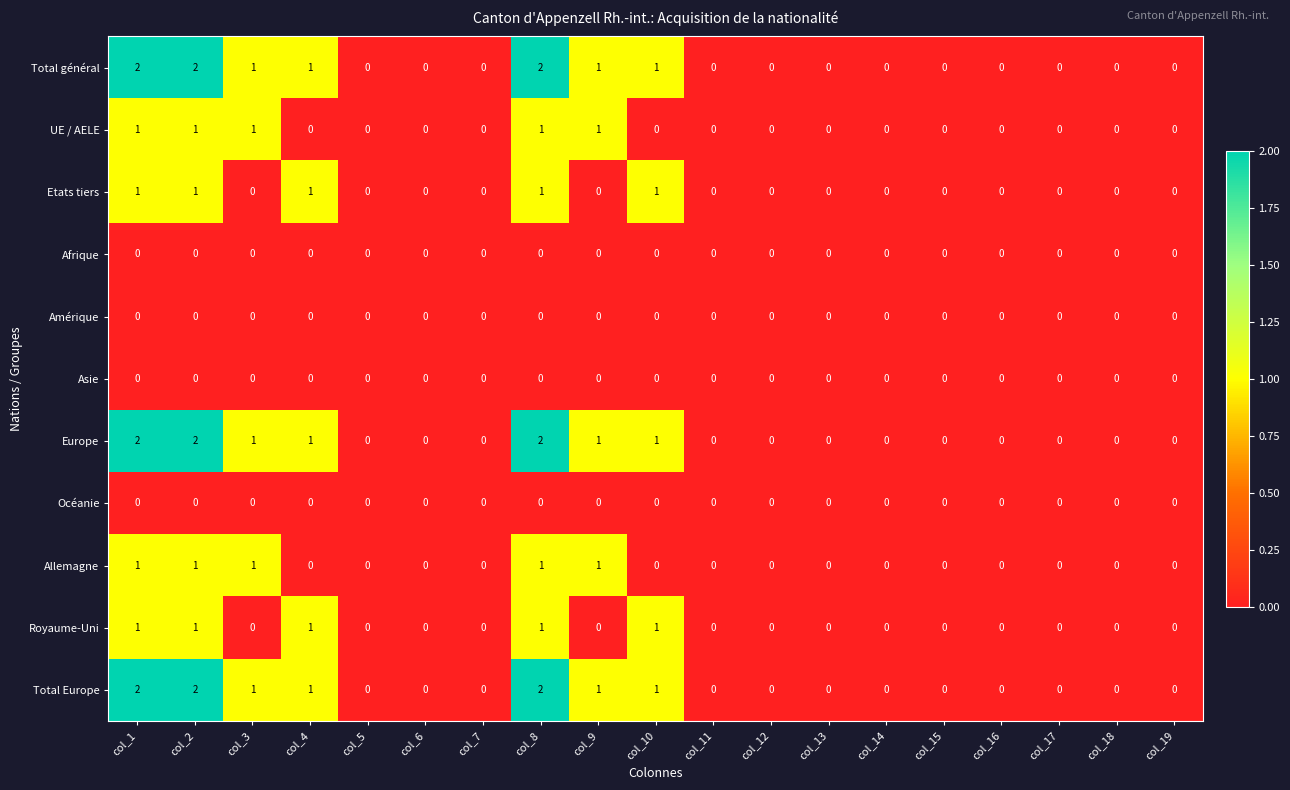

Is it true that Allemagne equals -1 at col_13?

False